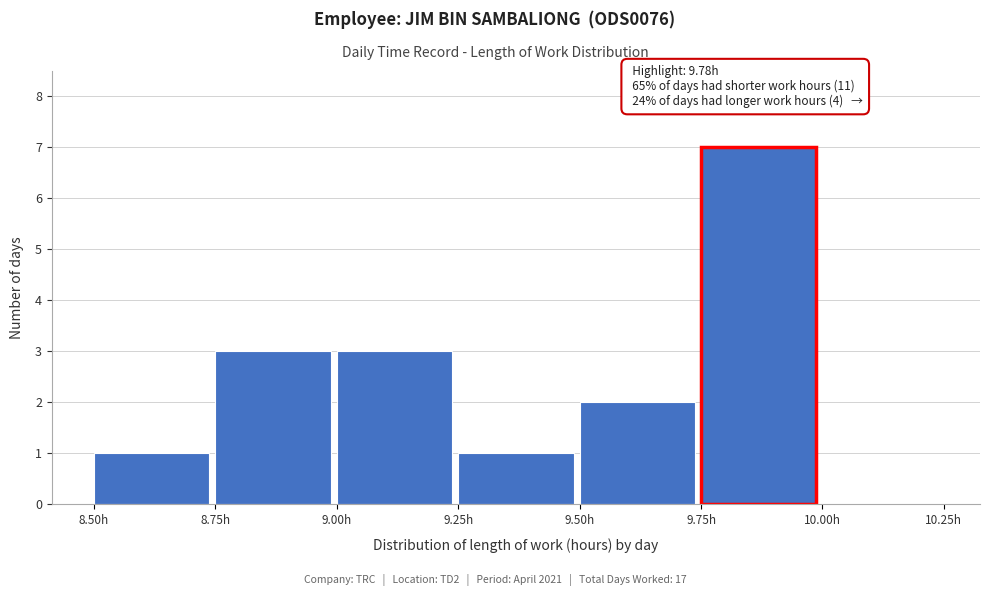

Which range on the x-axis has the tallest bar?

9.75 to 10.00